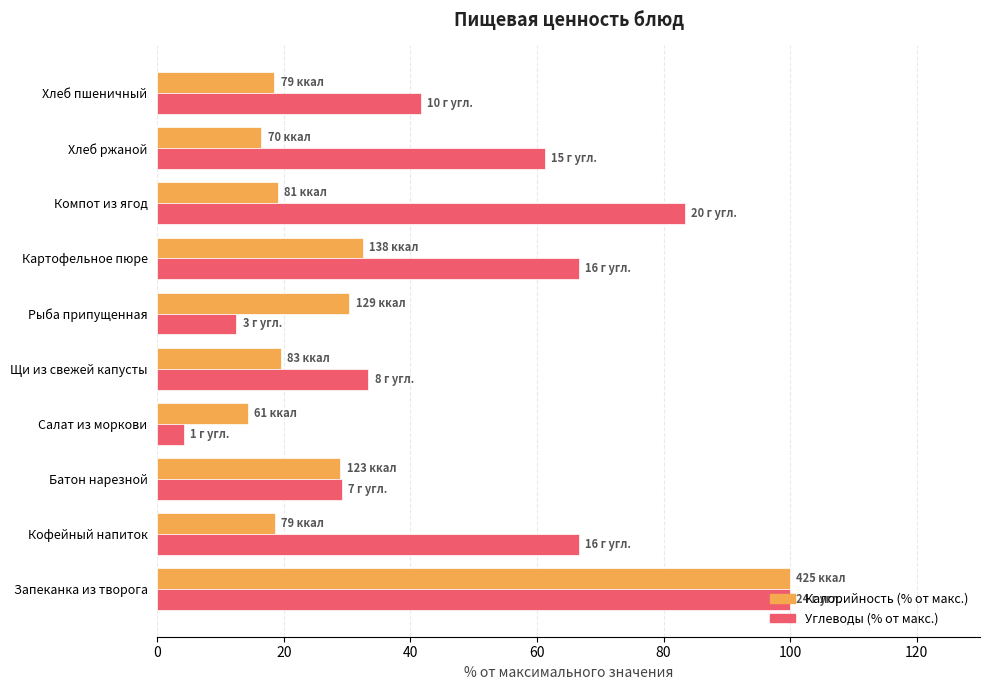

How many series are shown in this chart?

2